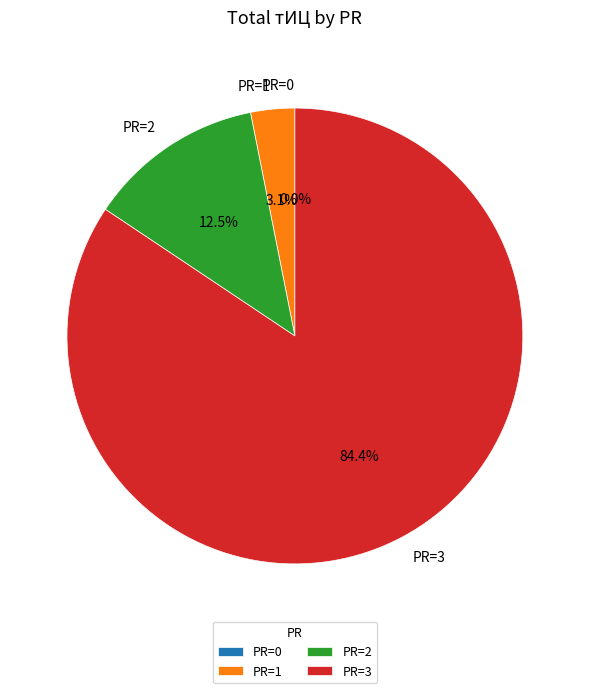

Which category has the smallest portion of the pie?

PR=0